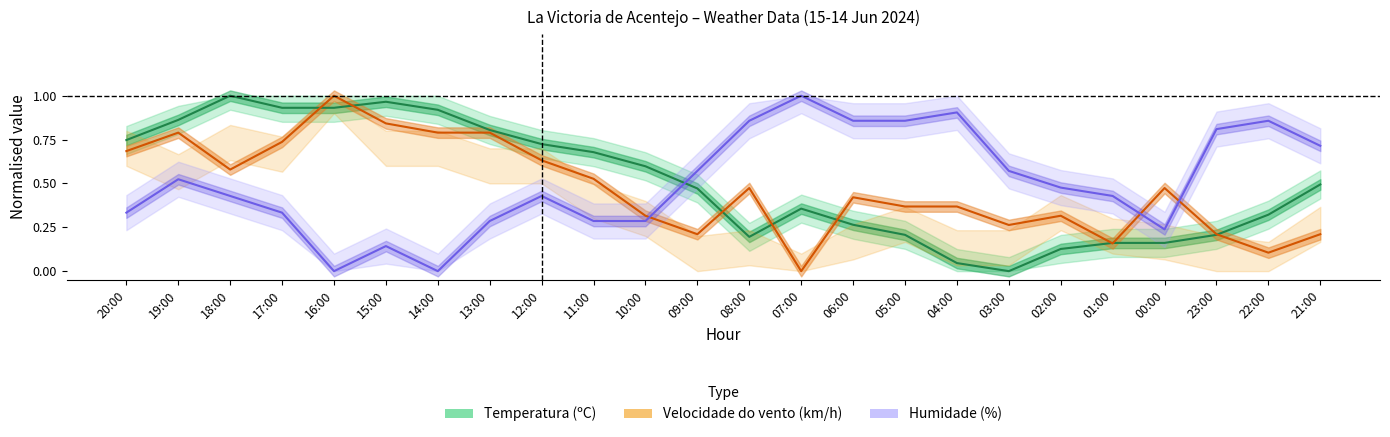

Which series ends up on top after the final intersection of Velocidade do vento (km/h) and Temperatura (ºC)?

Temperatura (ºC)